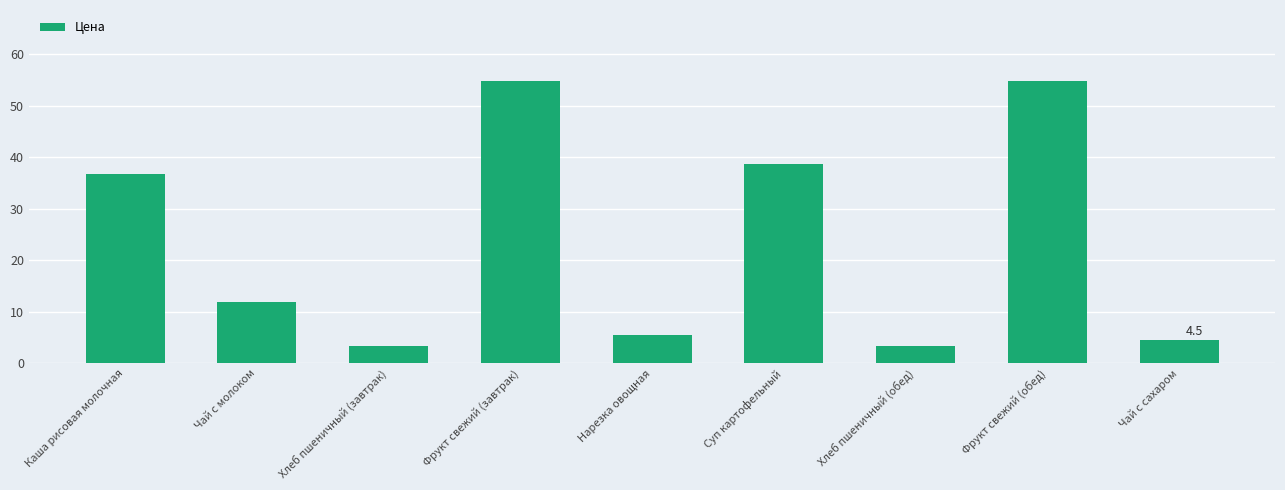

What is the smallest value displayed?

3.4